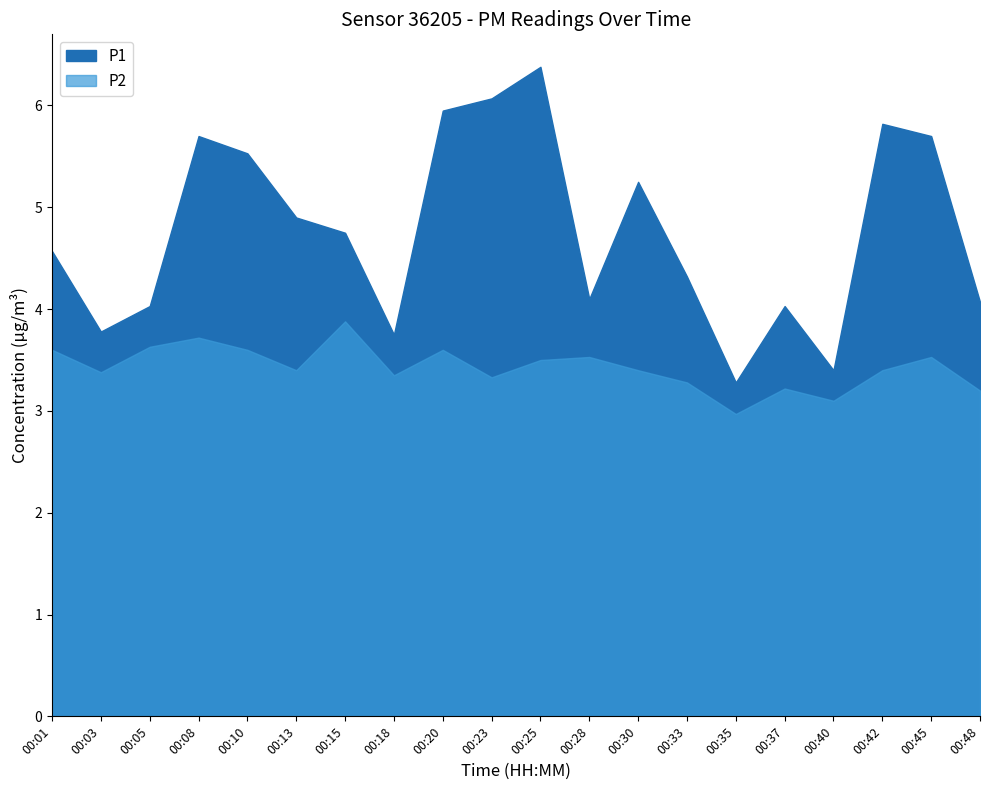

What is the minimum value shown in the chart?

3.0